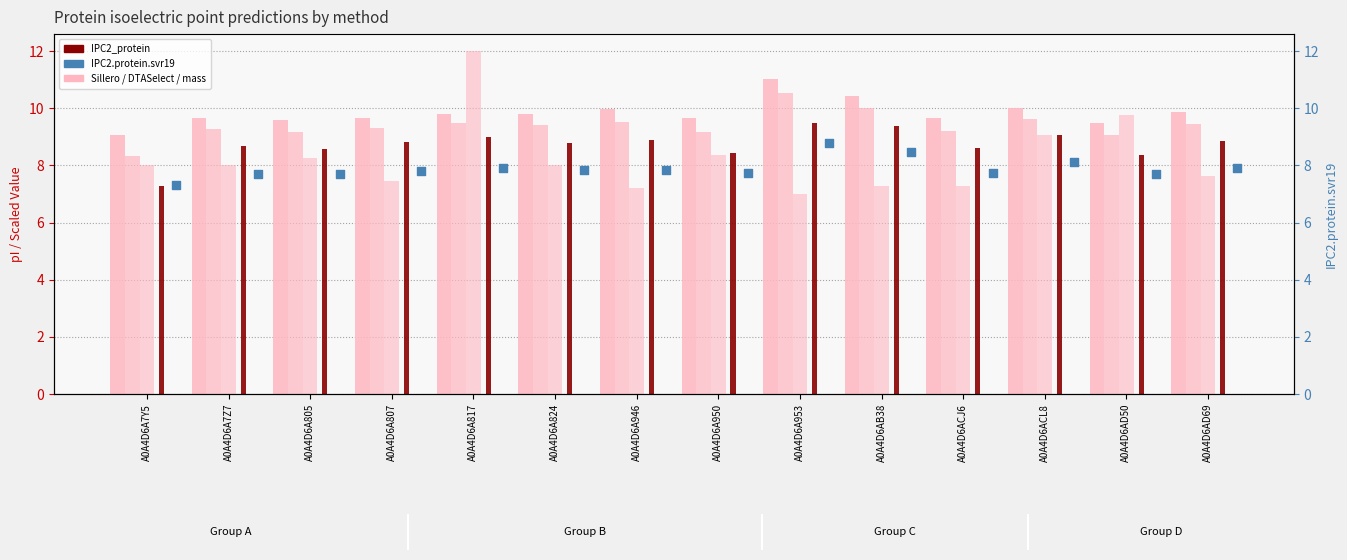

Which series contains the lowest Y value?

mass (scaled)